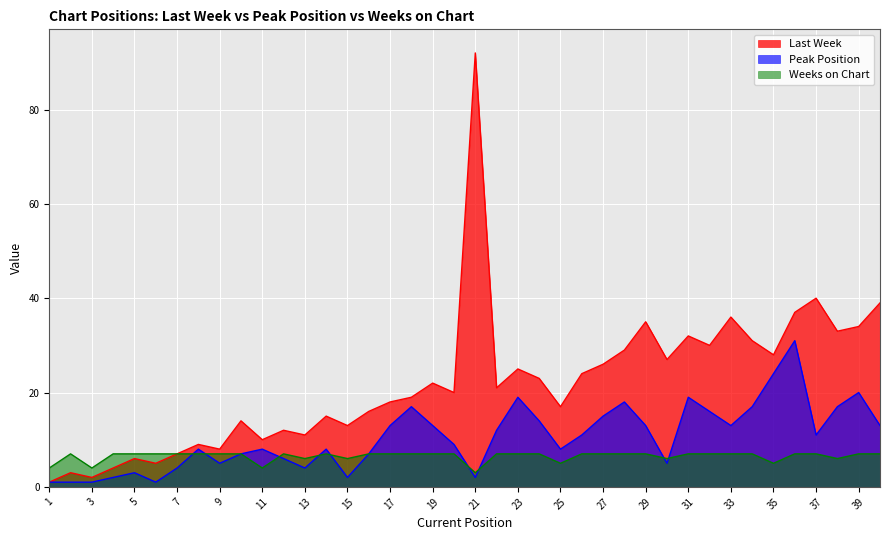

How many Weeks on Chart values are between 7 and 8?

30